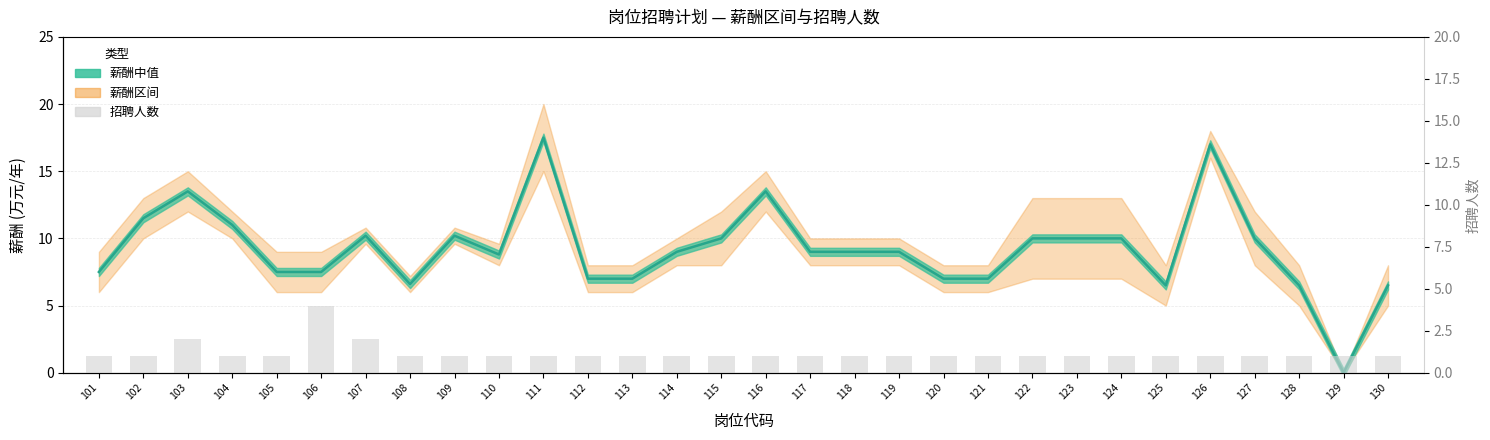

What is the sum of all 薪酬上限(万) values?

275.8